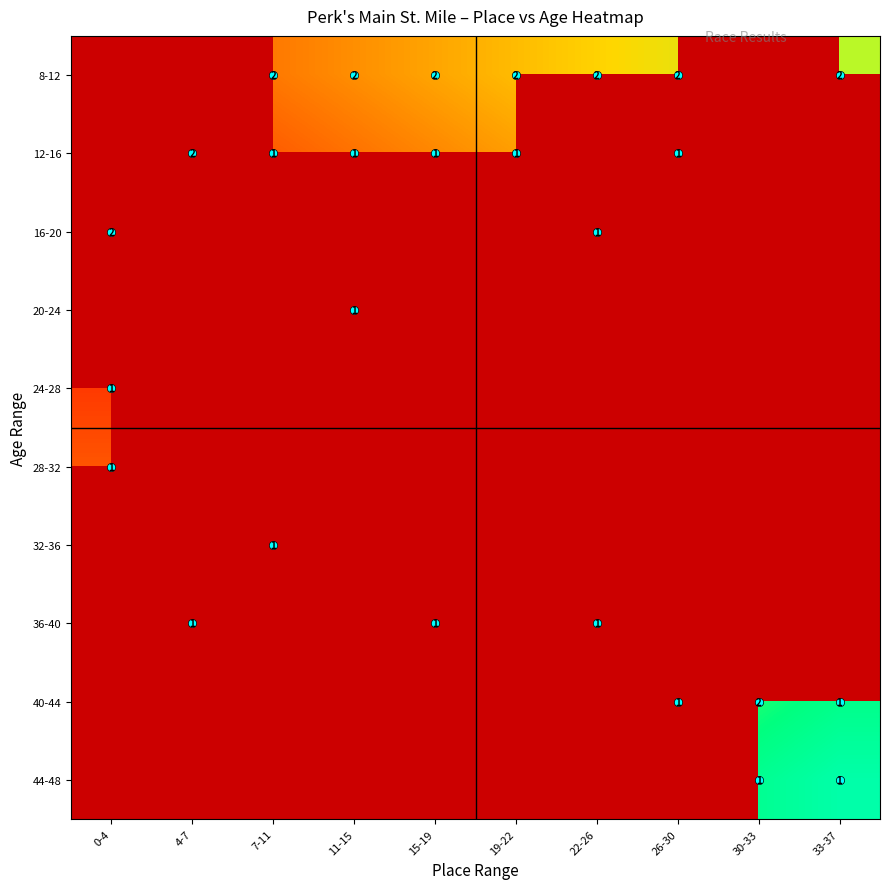

How many distinct data groups are displayed?

10